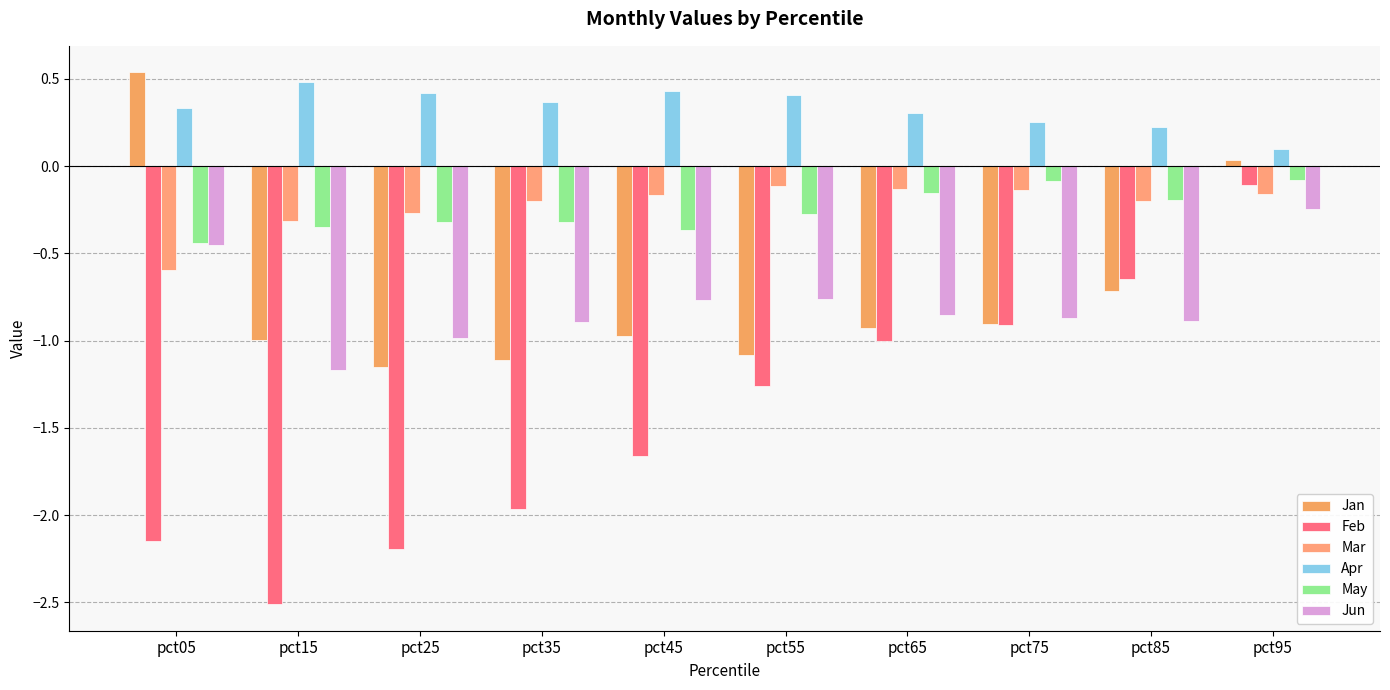

Are the bars grouped side by side (vs. stacked)?

Yes